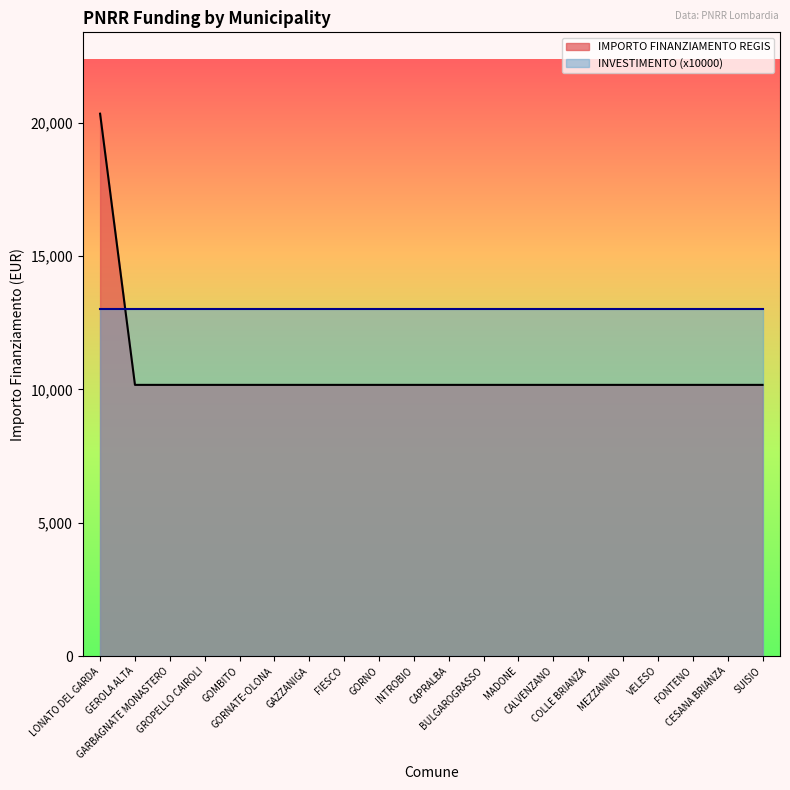

What is the sum of the values at CAPRALBA and INTROBIO?

20344